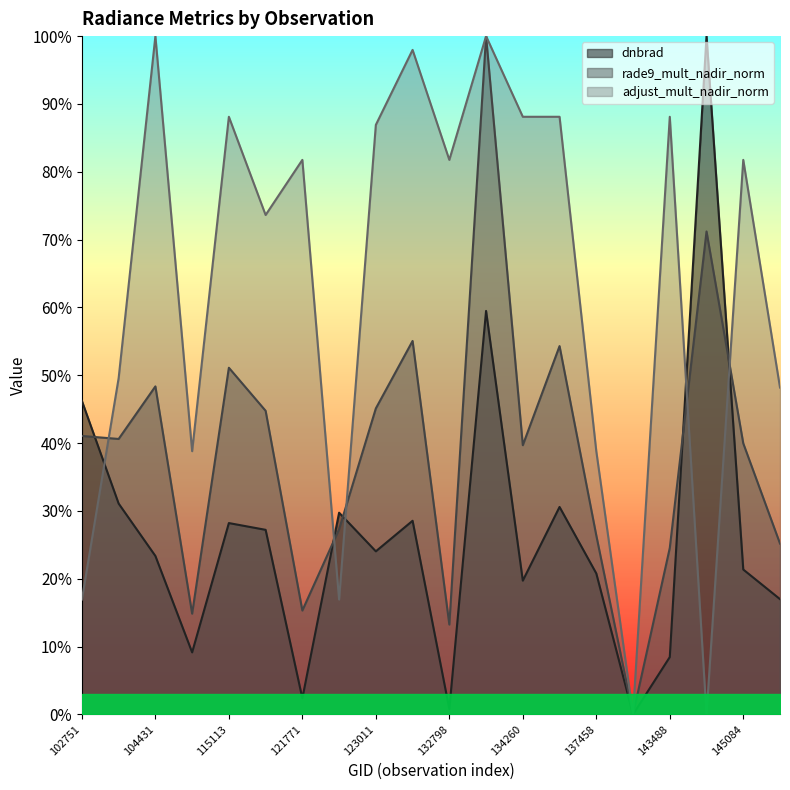

The dnbrad series shows 0.3 at 115113. True or false?

True